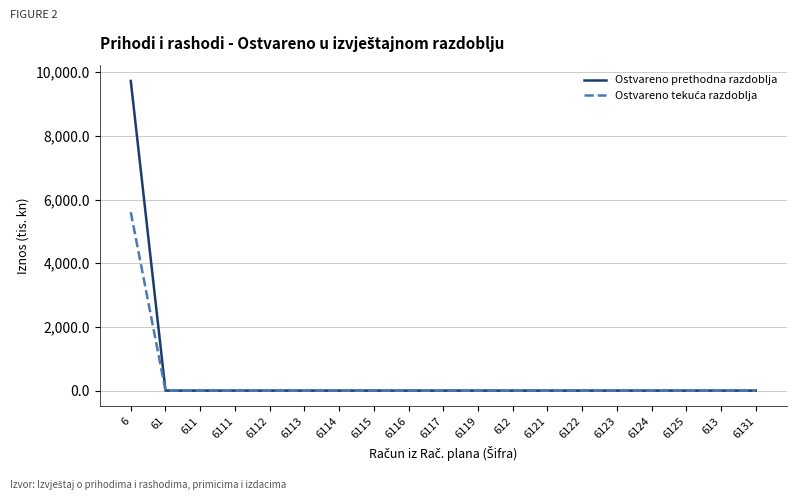

Which category has the highest value across all series?

6